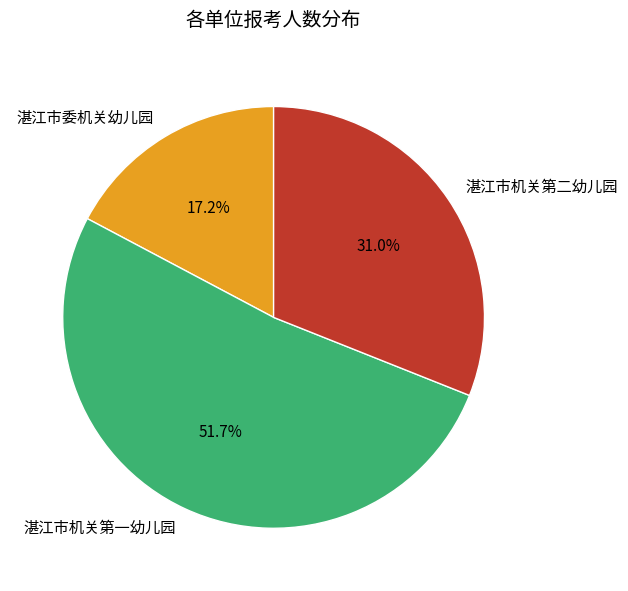

Do 湛江市机关第一幼儿园 and 湛江市委机关幼儿园 together represent more than half of the pie?

Yes